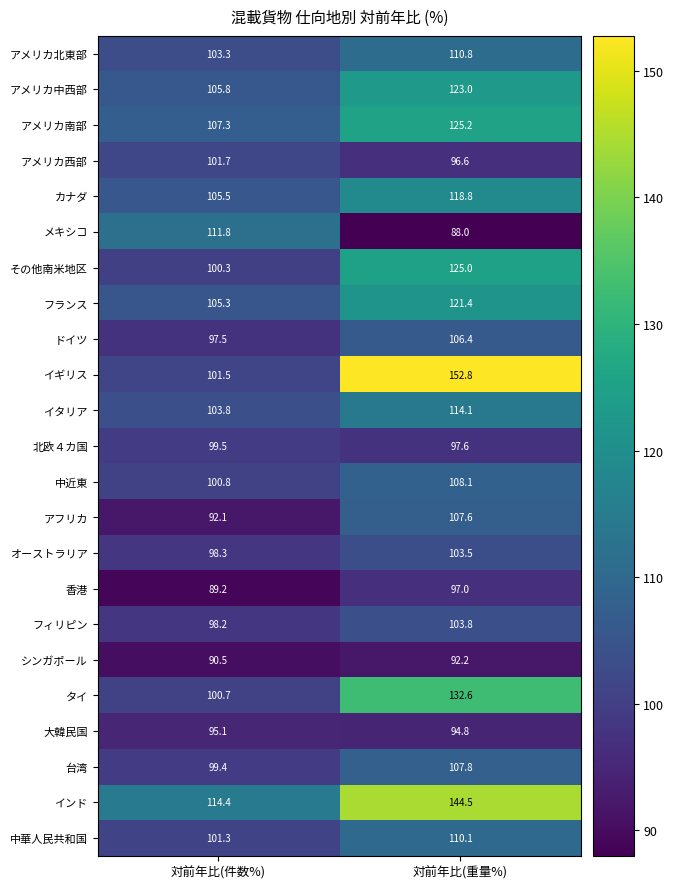

Which category has the highest value across all series?

対前年比(重量%)